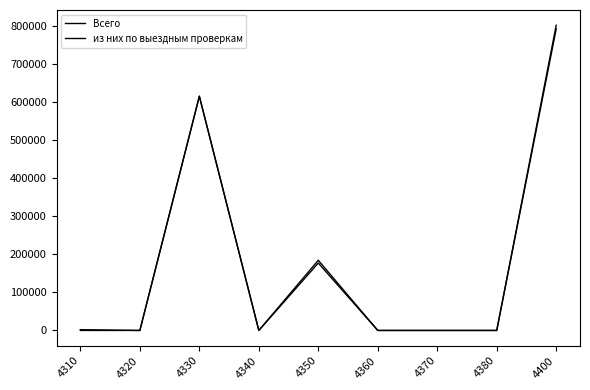

Reading left to right, transcribe all the data shown in this chart.

Всего: 2048	0	615744	0	184490	0	0	0	802282
из них по выездным проверкам: 0	0	615744	0	177198	0	0	0	792942